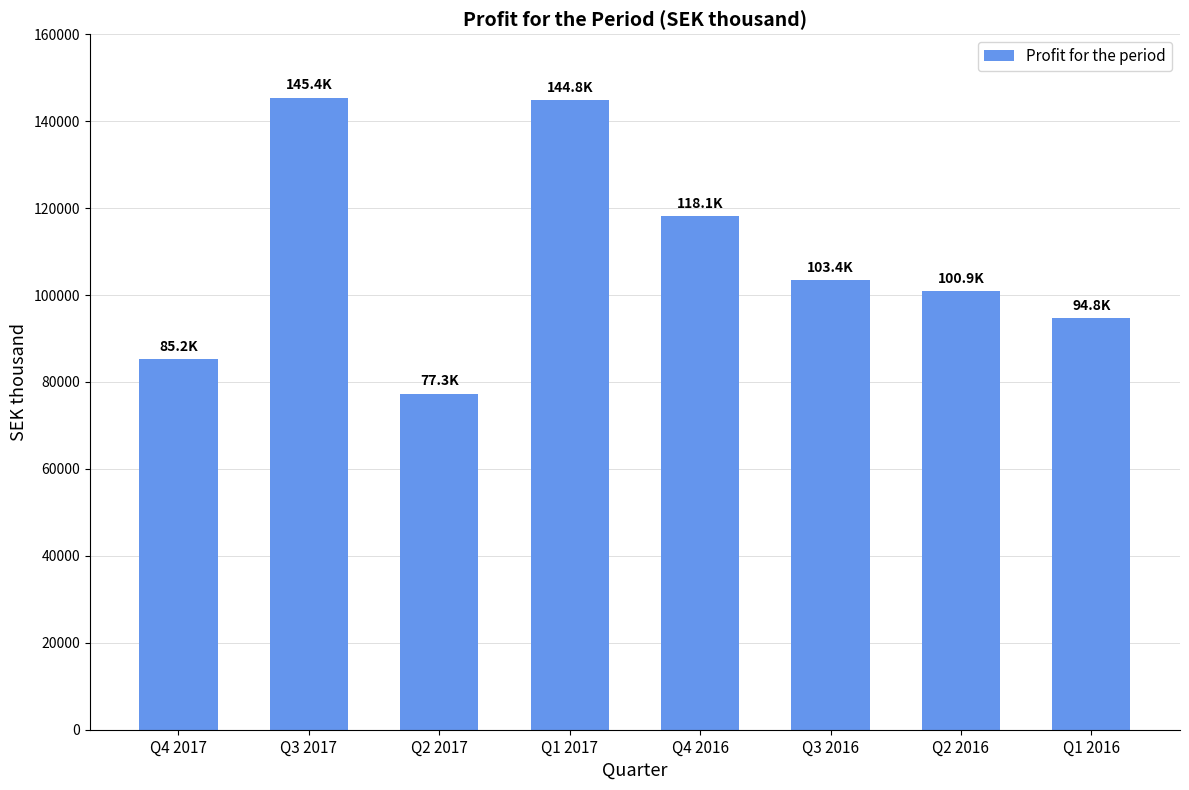

What is the change in value from Q3 2017 to Q1 2016?

-50632.2